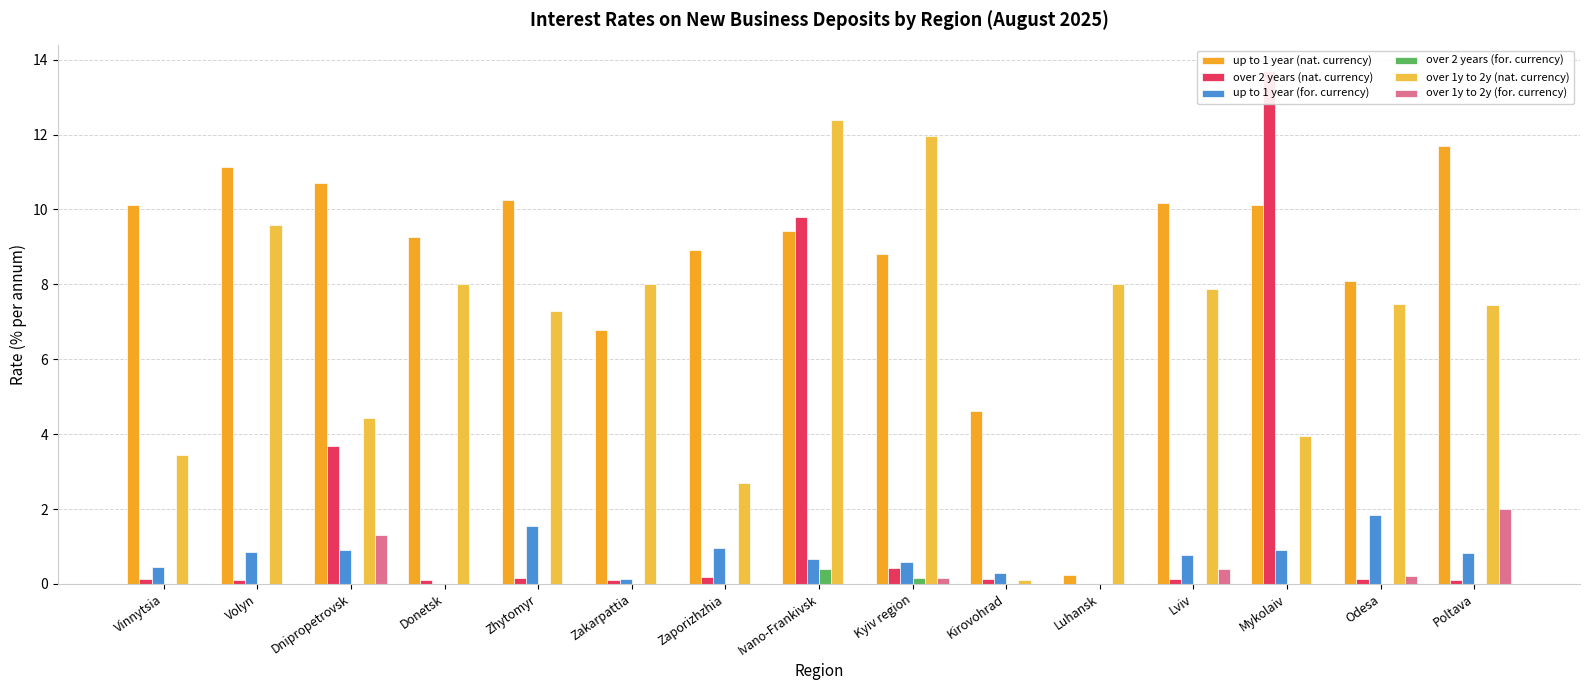

The over 1y to 2y (for. currency) series shows -1.3 at Donetsk. True or false?

False